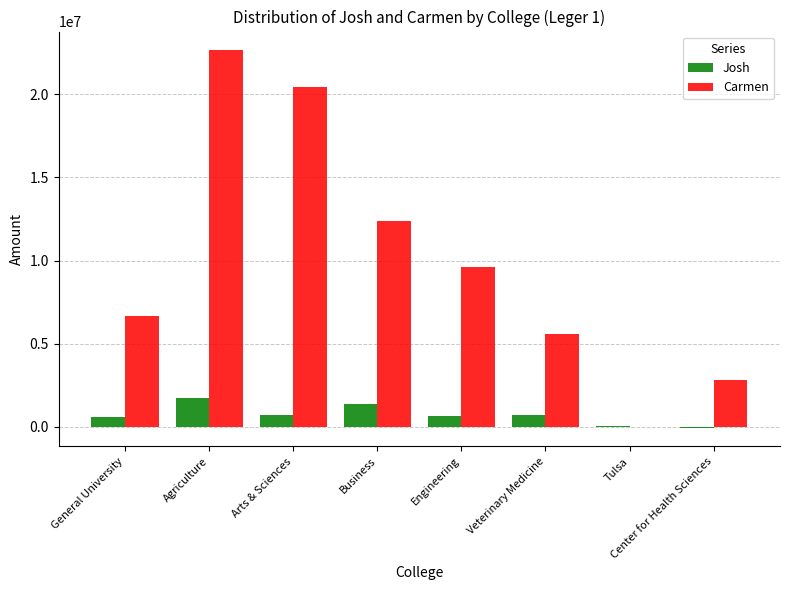

Which series has the largest total across all categories?

Carmen